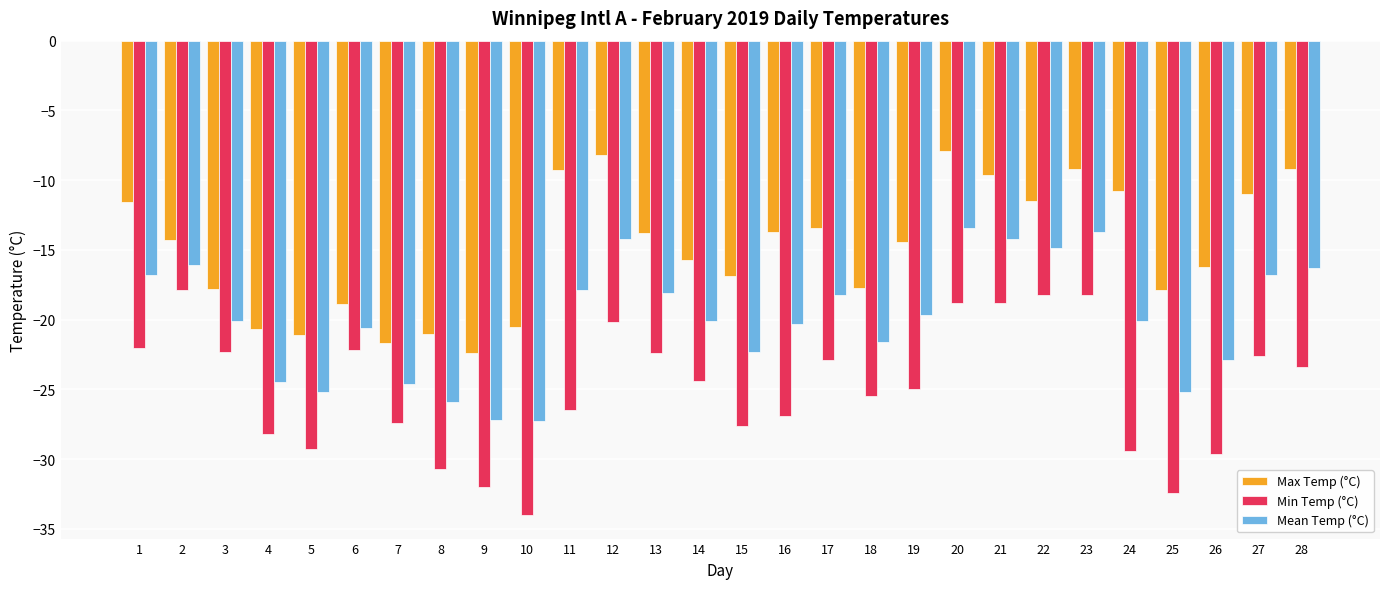

Does the chart contain stacked bars?

No